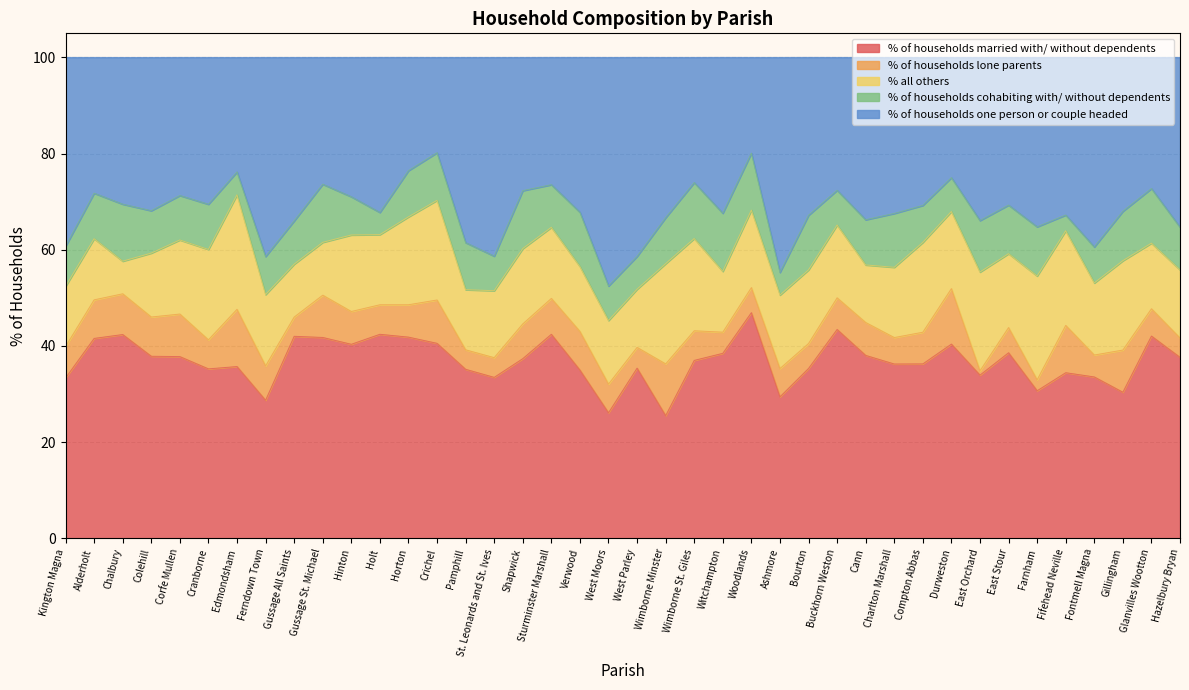

At which label does % all others reach its peak?

Edmondsham